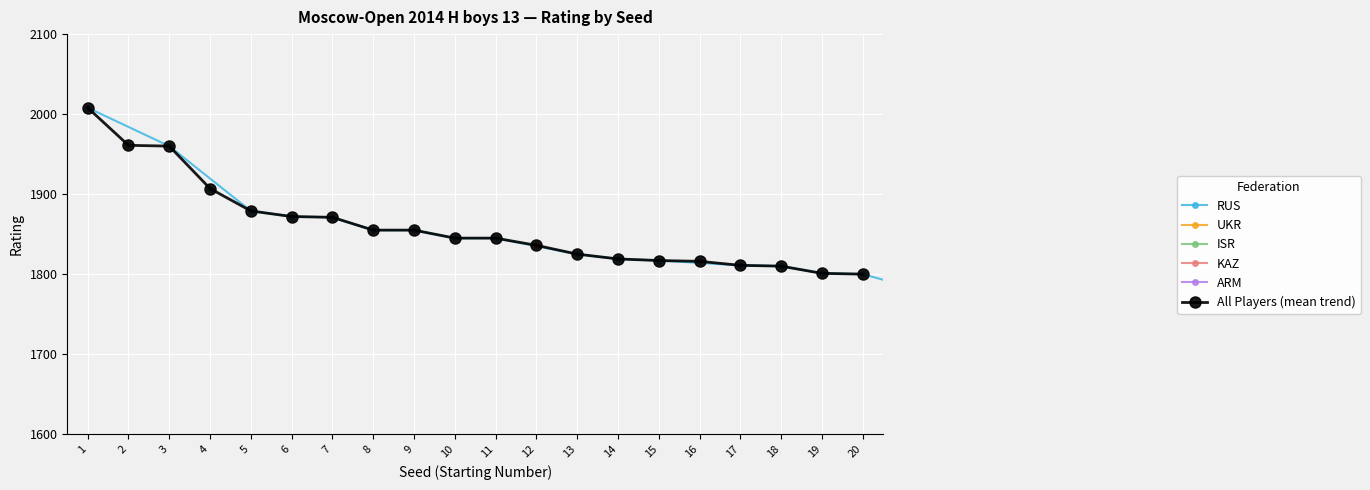

What is the difference between the maximum and minimum values?

208